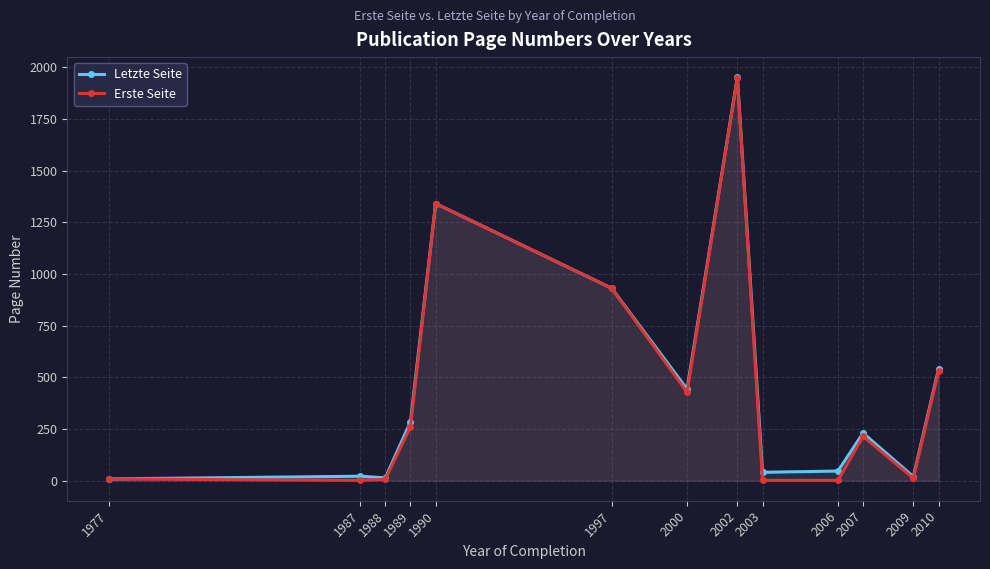

Read the Letzte Seite value at 2010.

539.0